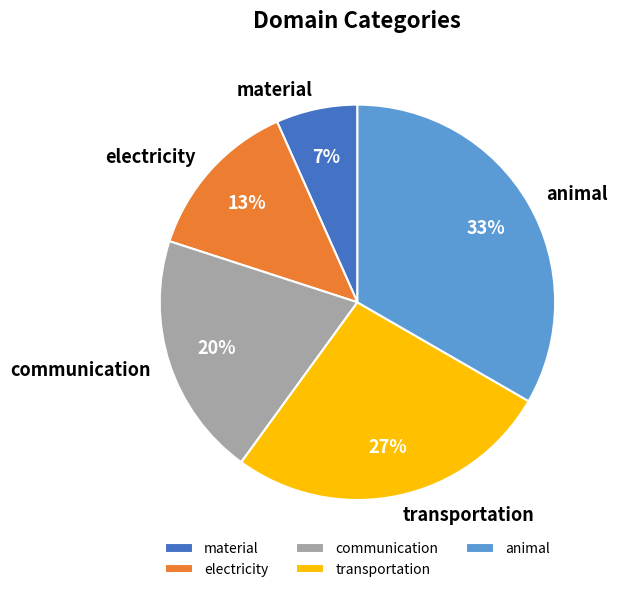

Which has a higher value, transportation or communication?

transportation